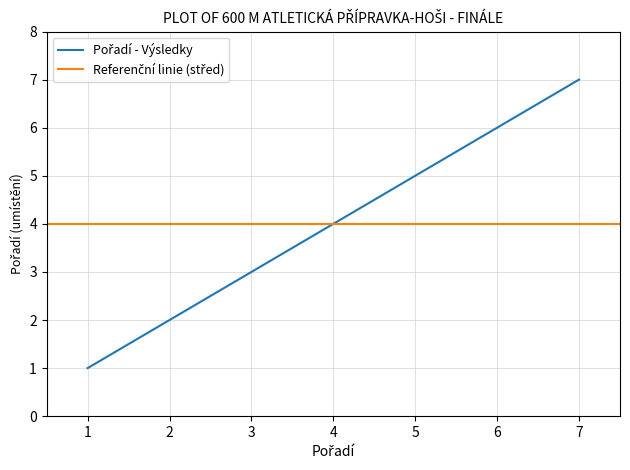

True or false: the data shows 5 at 4.

False